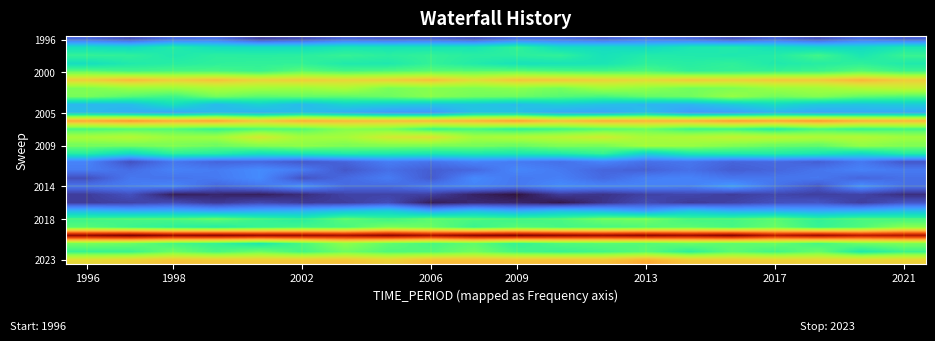

What is the minimum value shown in the chart?

-0.9